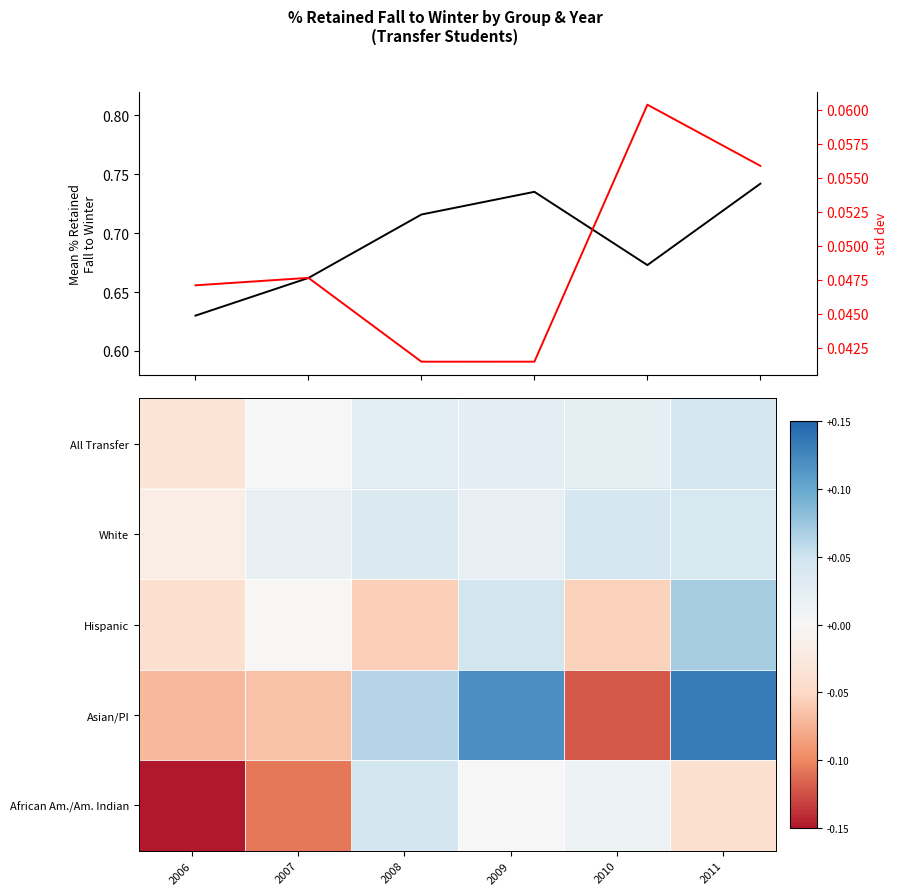

Is the value of Hispanic at 2011 greater than the value of White at 2011?

Yes